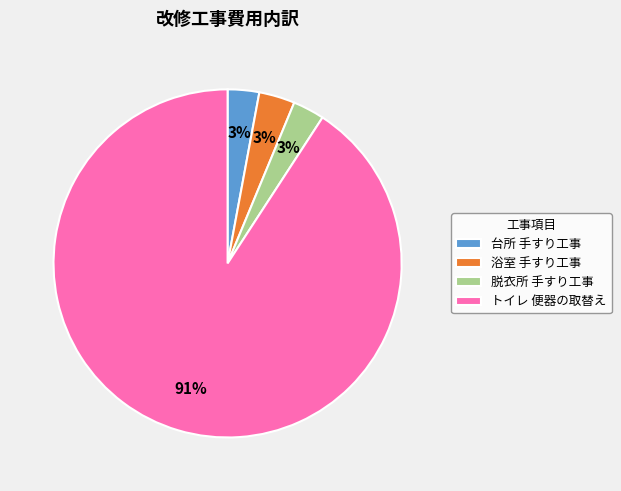

To the nearest percent, what portion does 浴室 手すり工事 represent?

3%